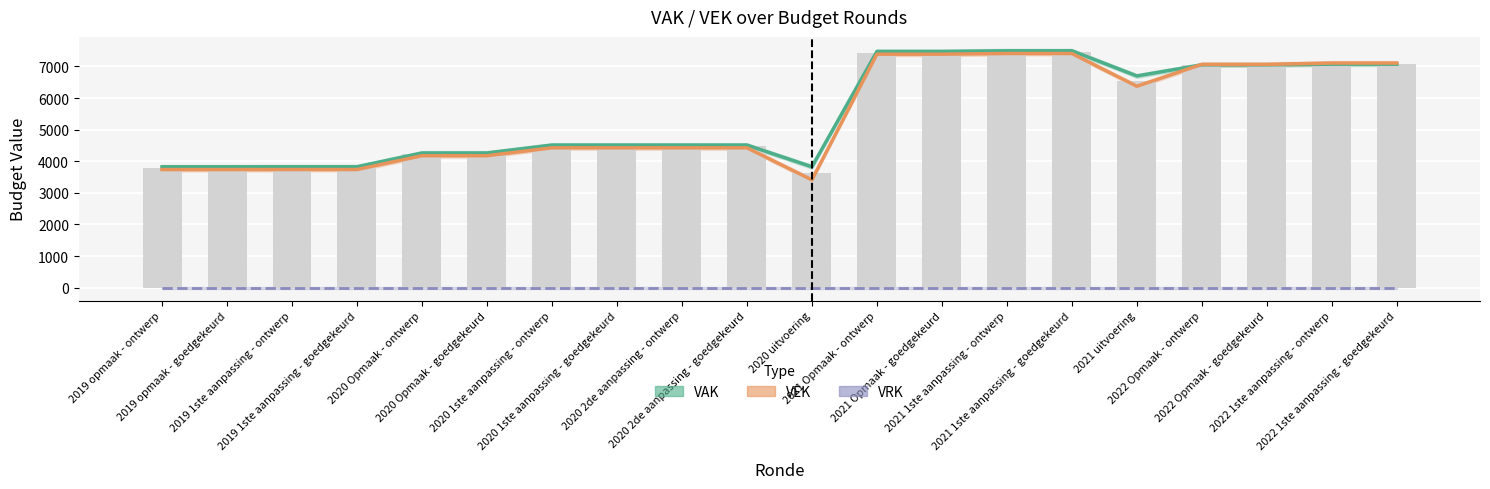

What is the label of the 11th bar from the right?

2020 2de aanpassing - goedgekeurd